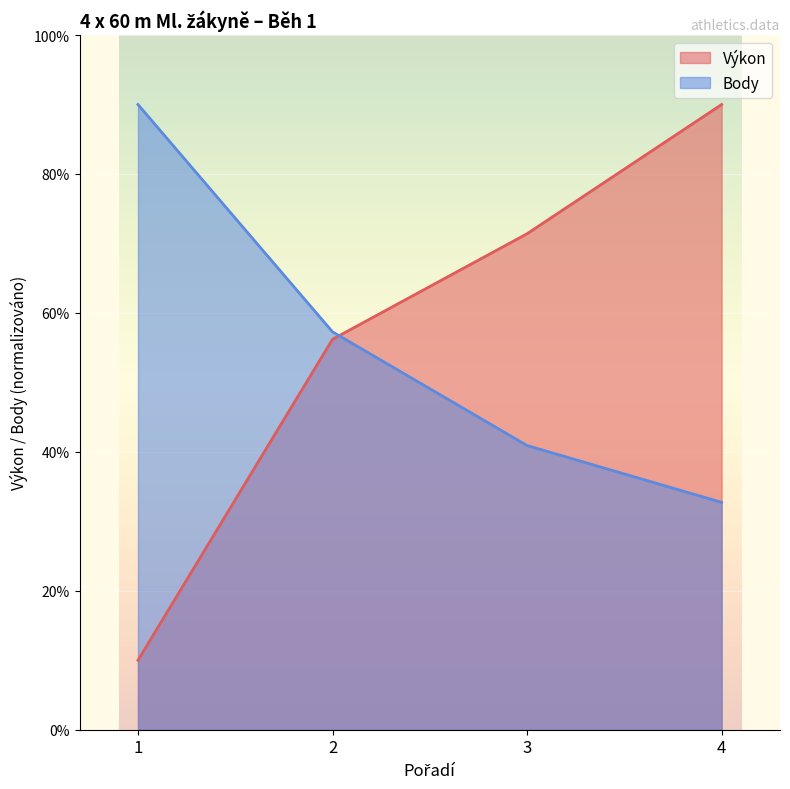

What are all the series names shown in the legend?

Výkon, Body